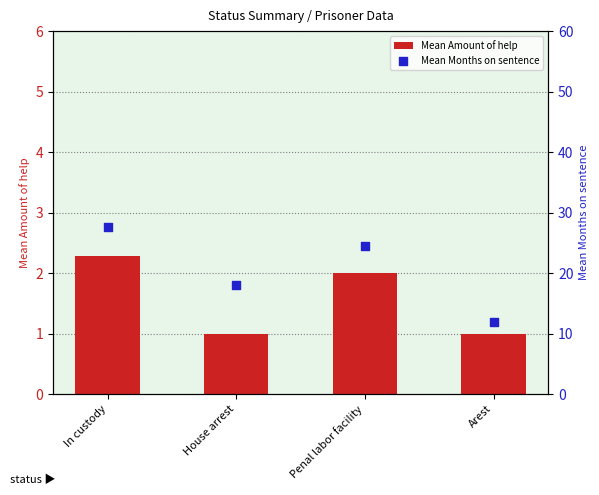

At which category is the sum across all series the highest?

In custody